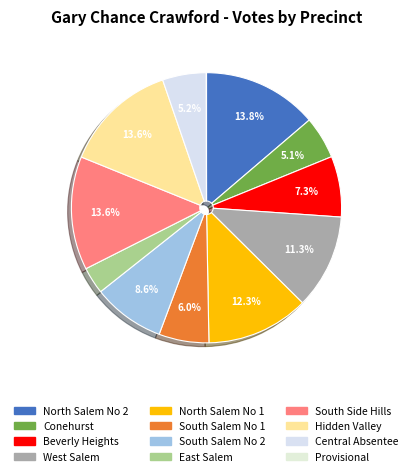

Which slice is the smallest?

Provisional